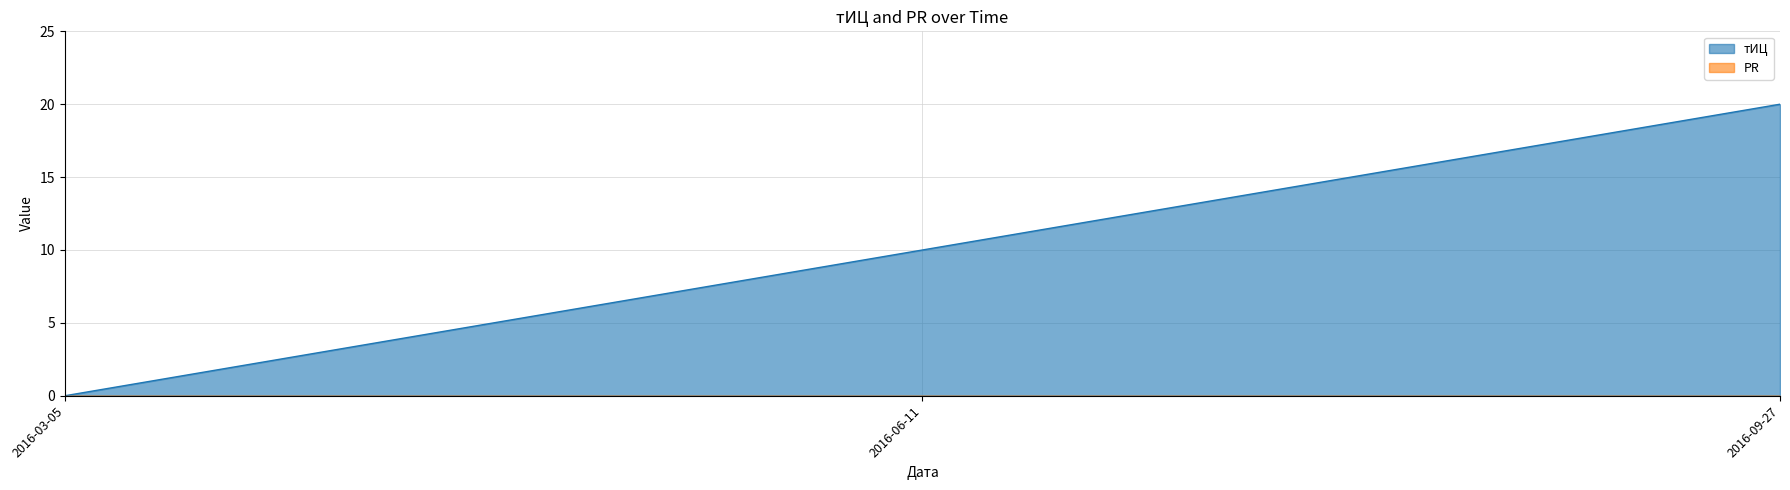

Count the values in the range 0 to 20.

3